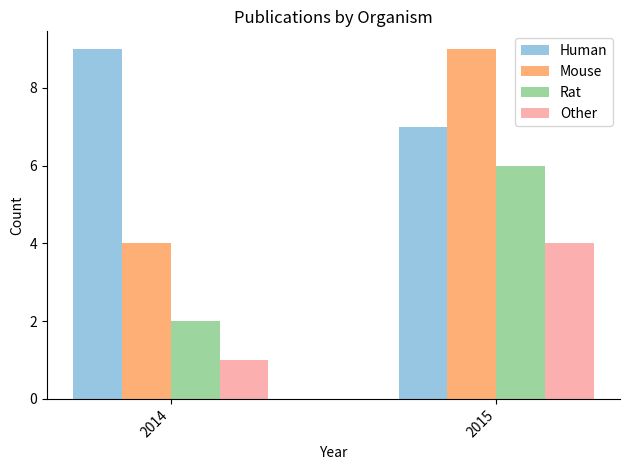

What is the spread (max minus min) of values at 2014?

8